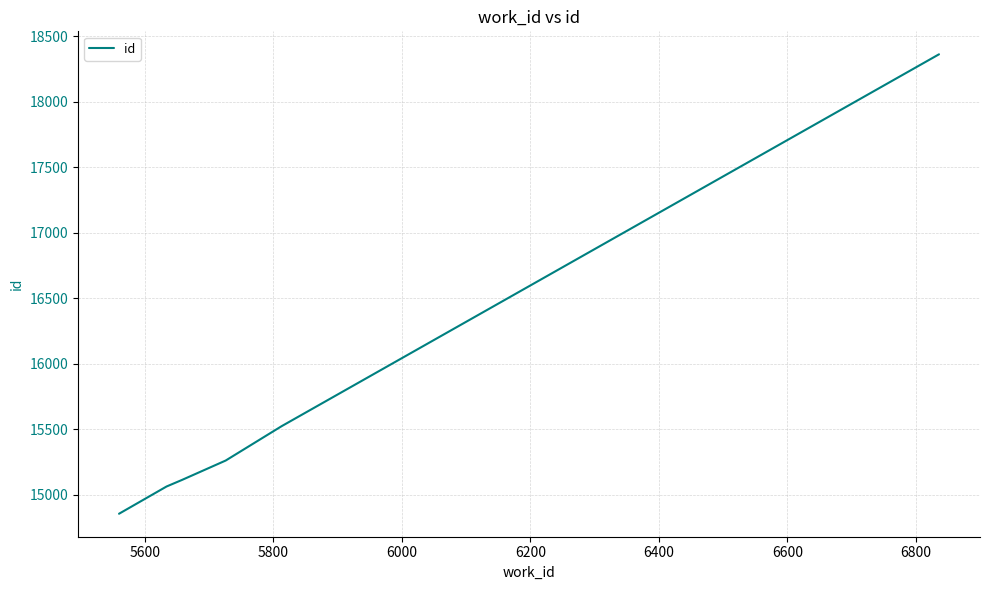

What is the difference between the second highest and minimum values?

668